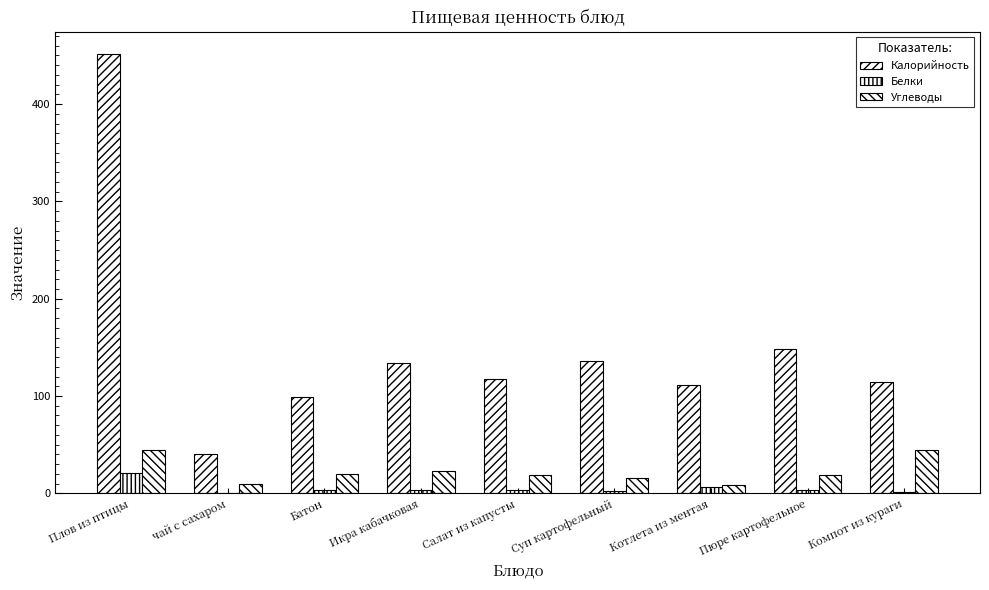

How many data points in Углеводы are above 19?

5